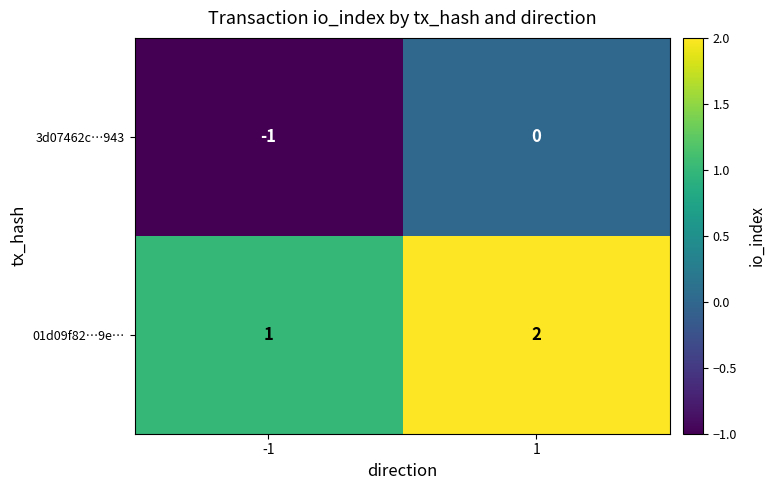

List the series in order of their overall mean, lowest first.

3d07462c…943, 01d09f82…9e…